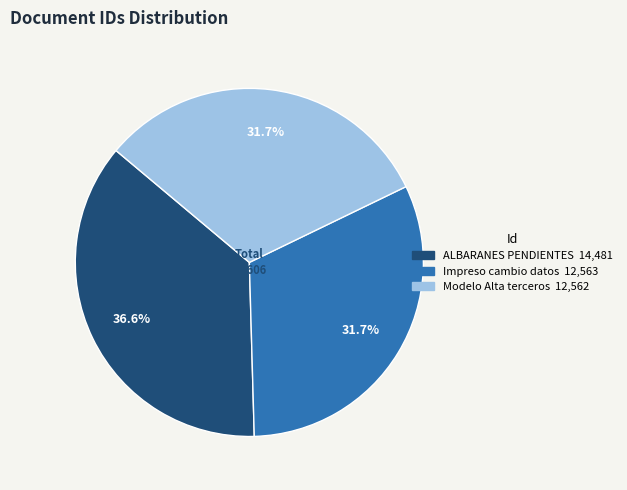

Combined, do Modelo Alta terceros and Impreso cambio datos account for over 50%?

Yes